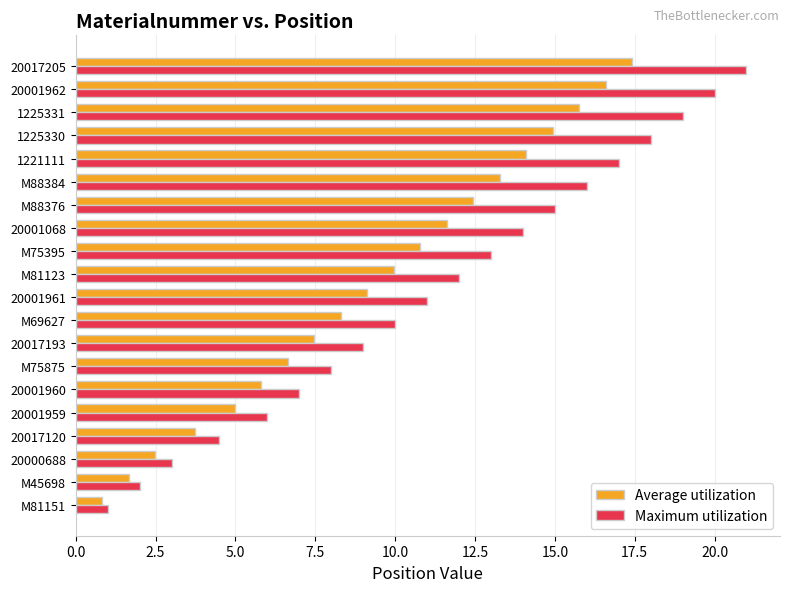

How many series are shown in this chart?

2